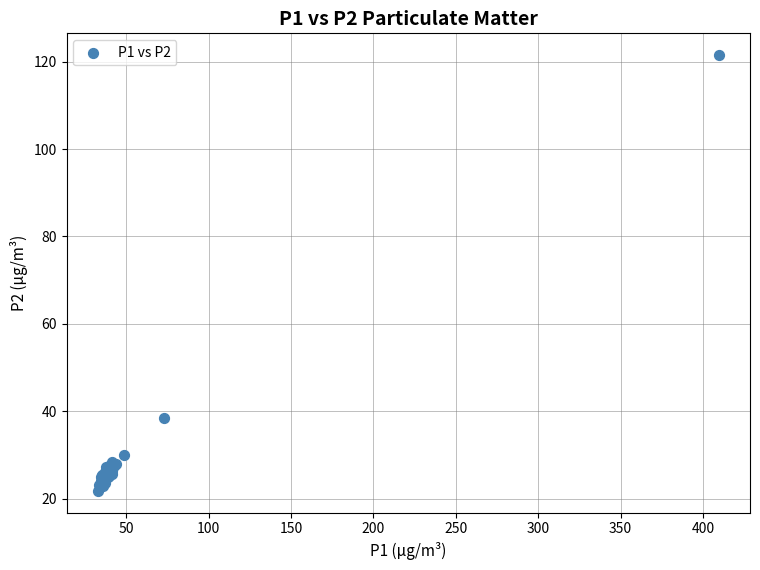

What Y value in the scatter plot is closest to 71?

38.4